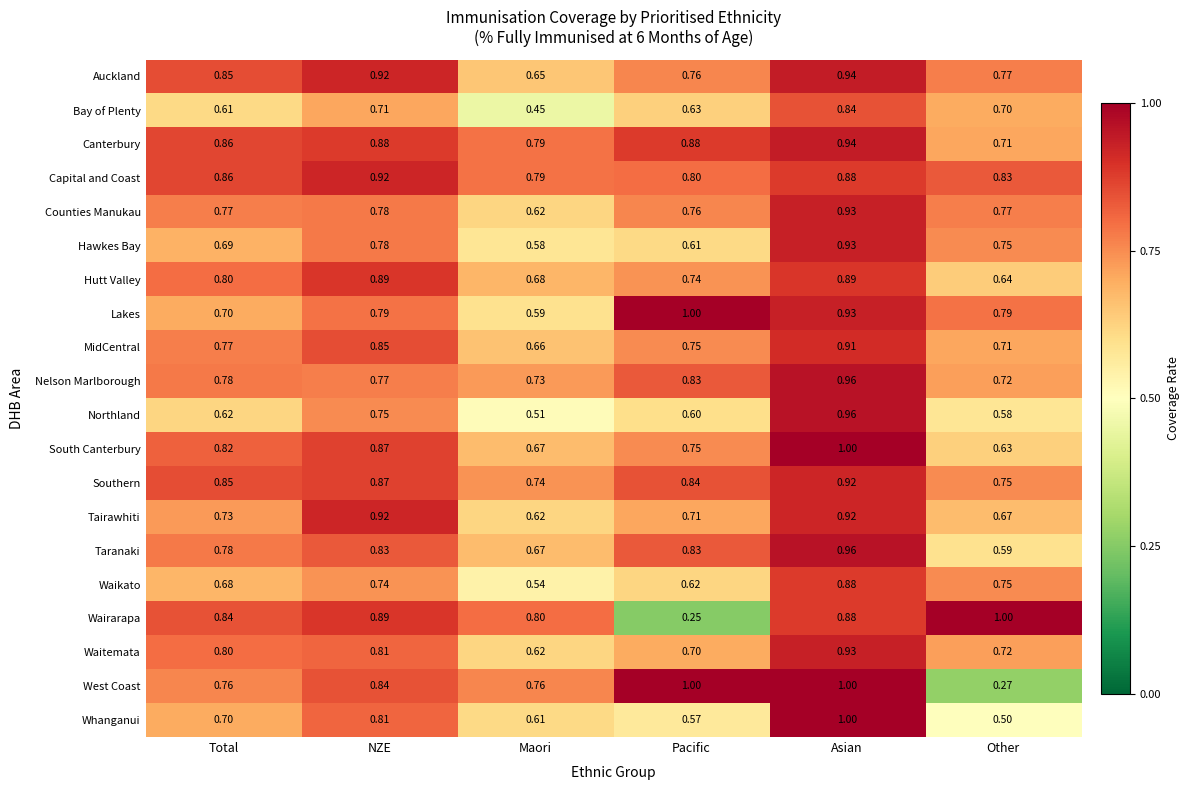

Which series has the largest range (max minus min)?

Wairarapa